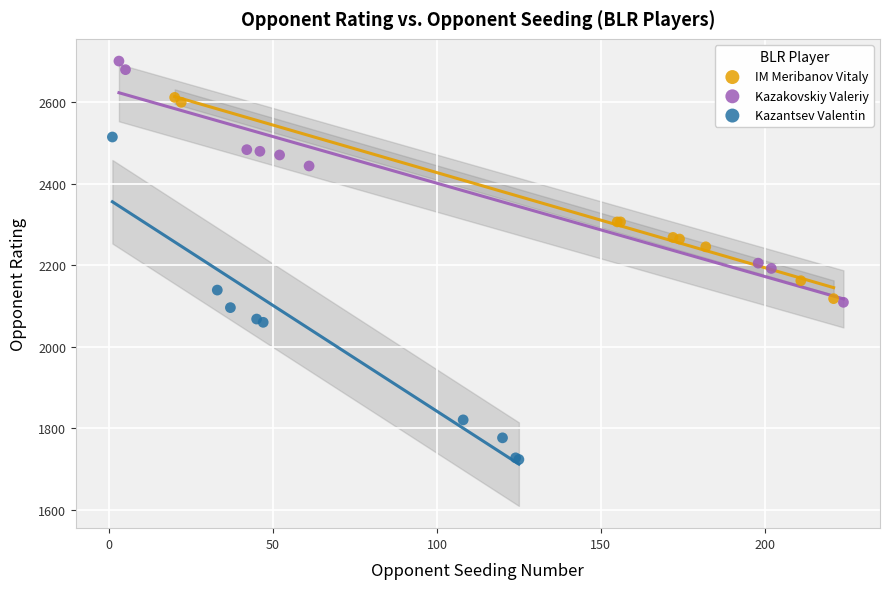

Which series reaches the maximum Y coordinate?

Kazakovskiy Valeriy